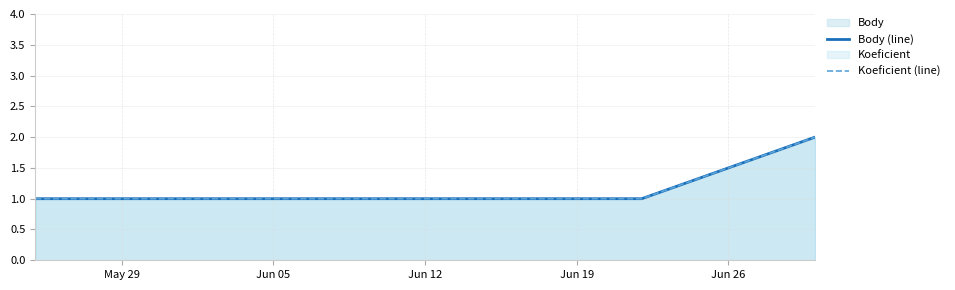

Rank the series by their maximum value, from lowest to highest.

Body (line), Koeficient (line)